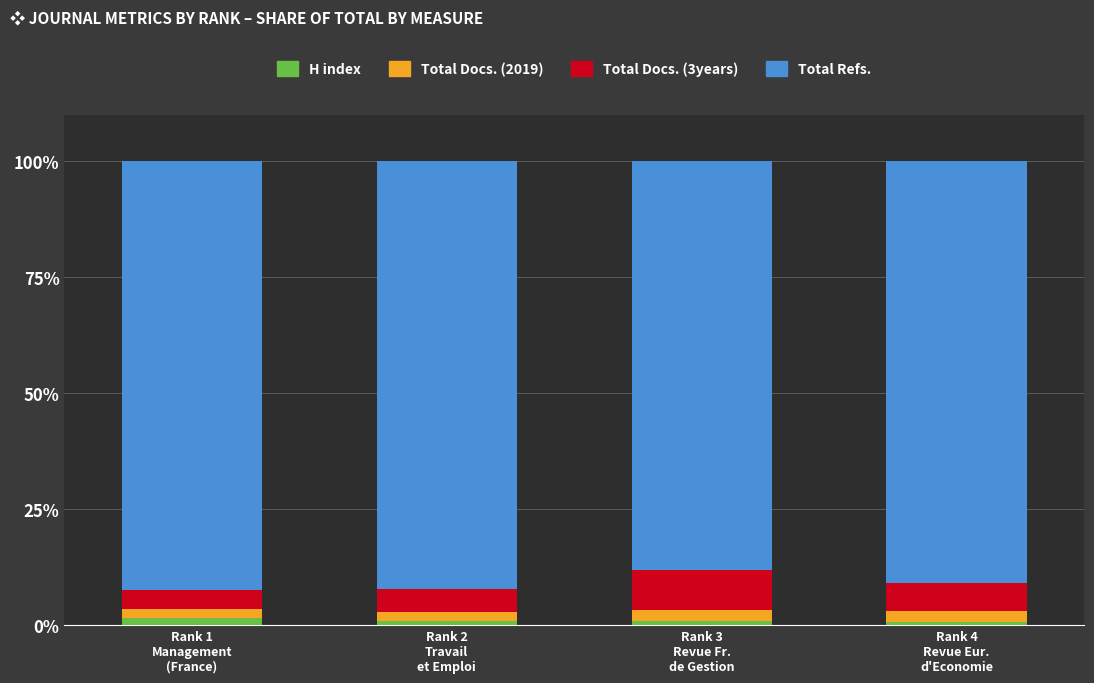

What is the average value of the H index series?

1.0